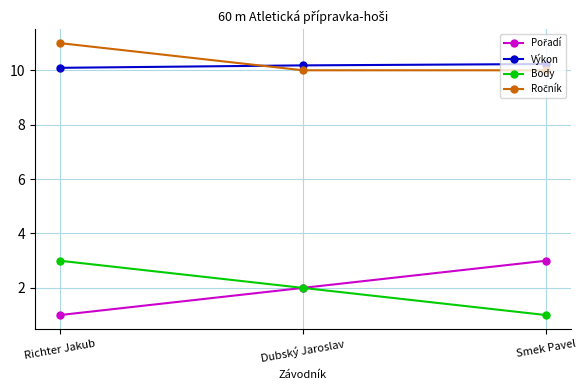

What is the difference between the second highest and minimum values in the Body series?

1.0